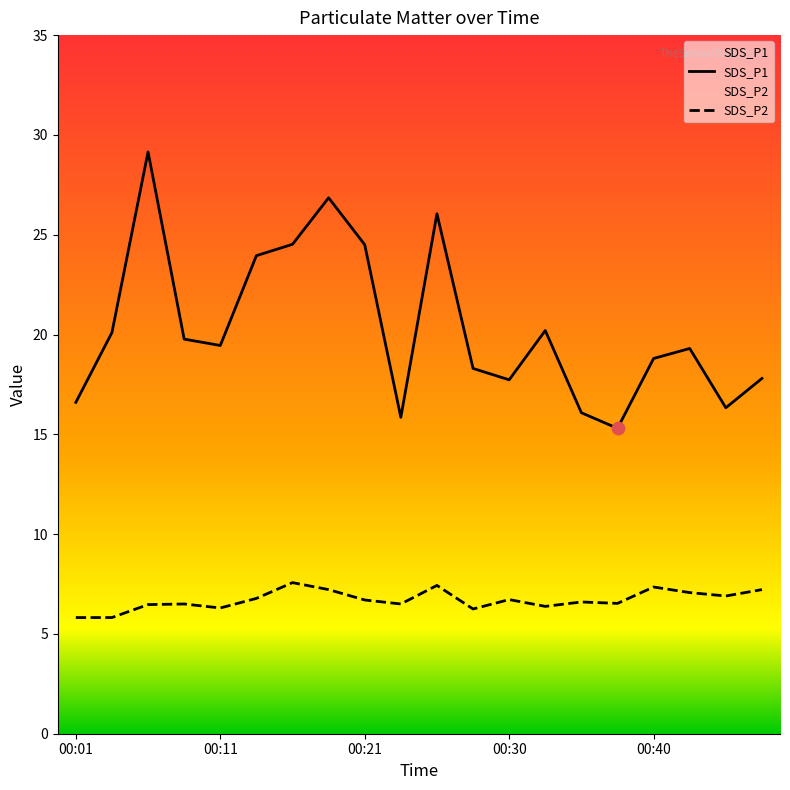

Which series reaches the minimum Y coordinate?

SDS_P2